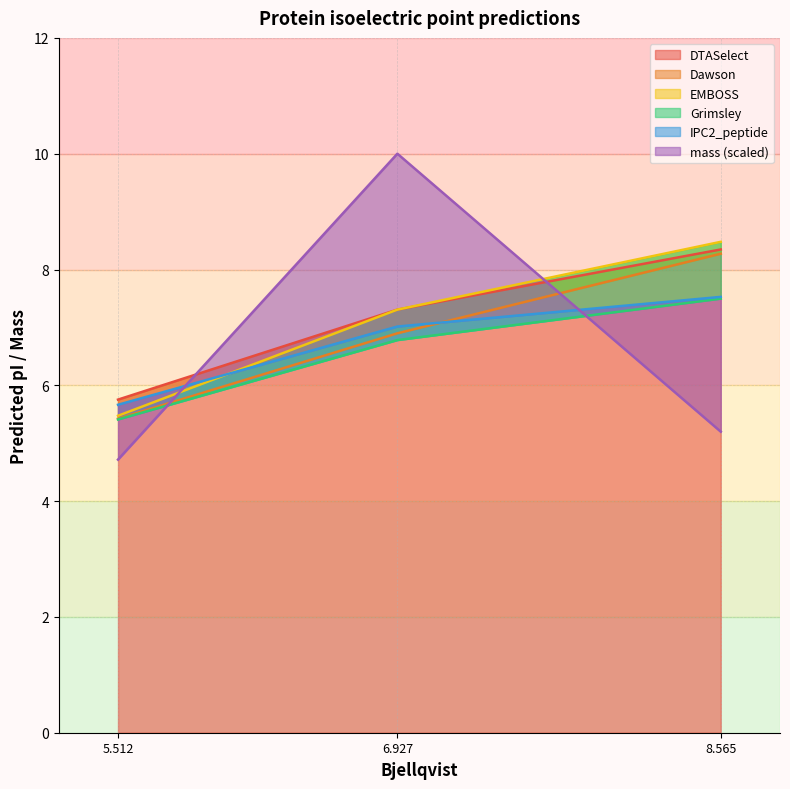

Is it true that DTASelect equals 7.8 at 5.512?

False